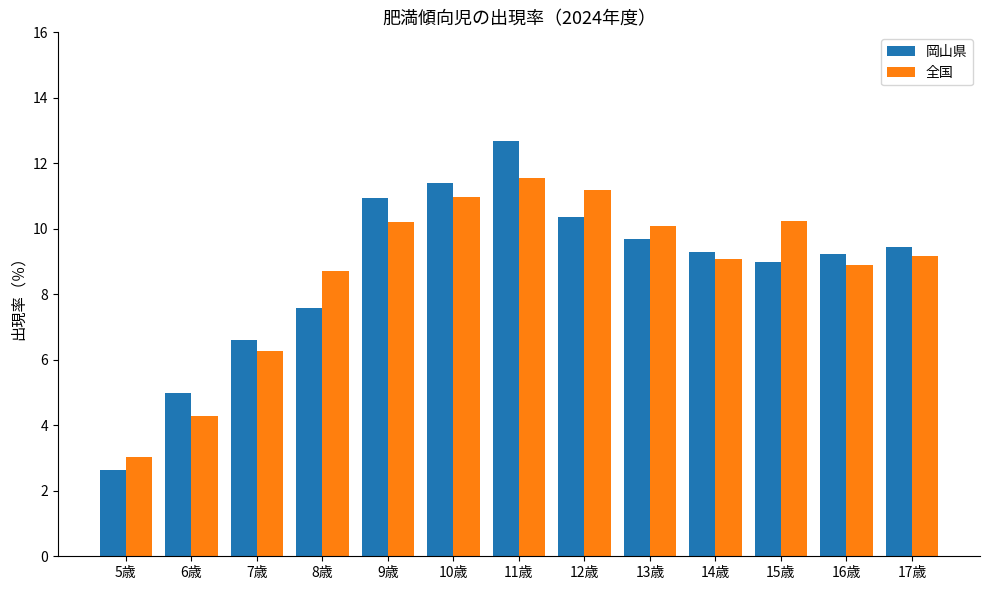

What is the total value across all series at 13歳?

19.8